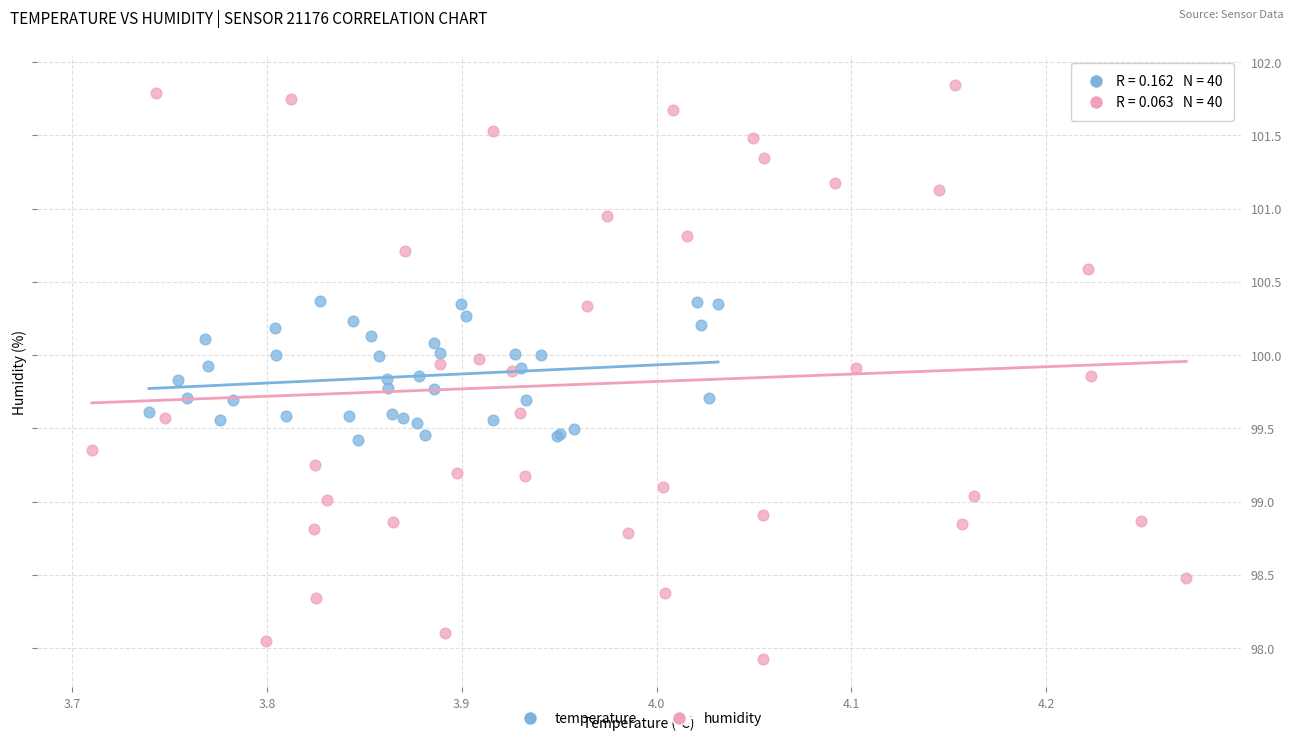

Which series has the largest Y range (max minus min)?

humidity